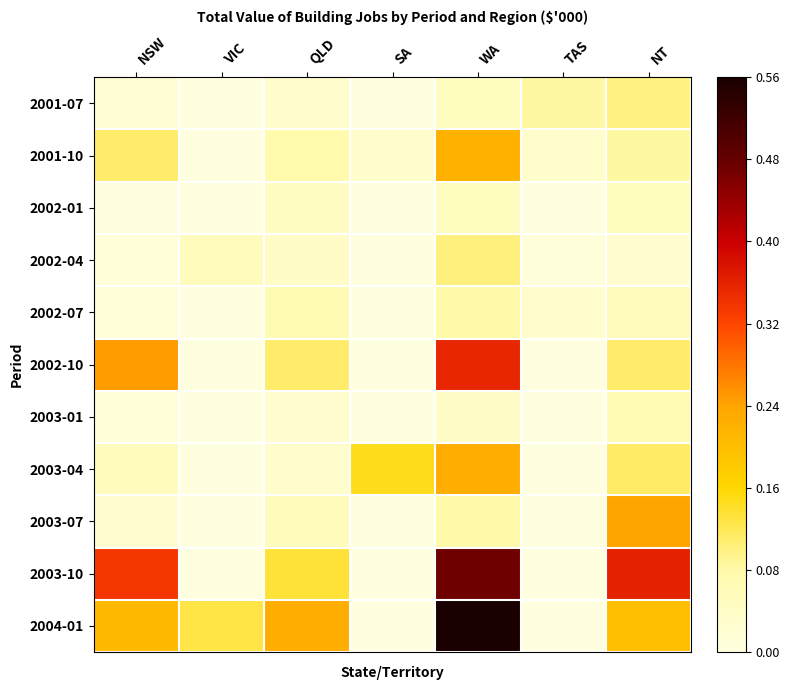

Which category has the lowest value in the 2002-10 series?

VIC